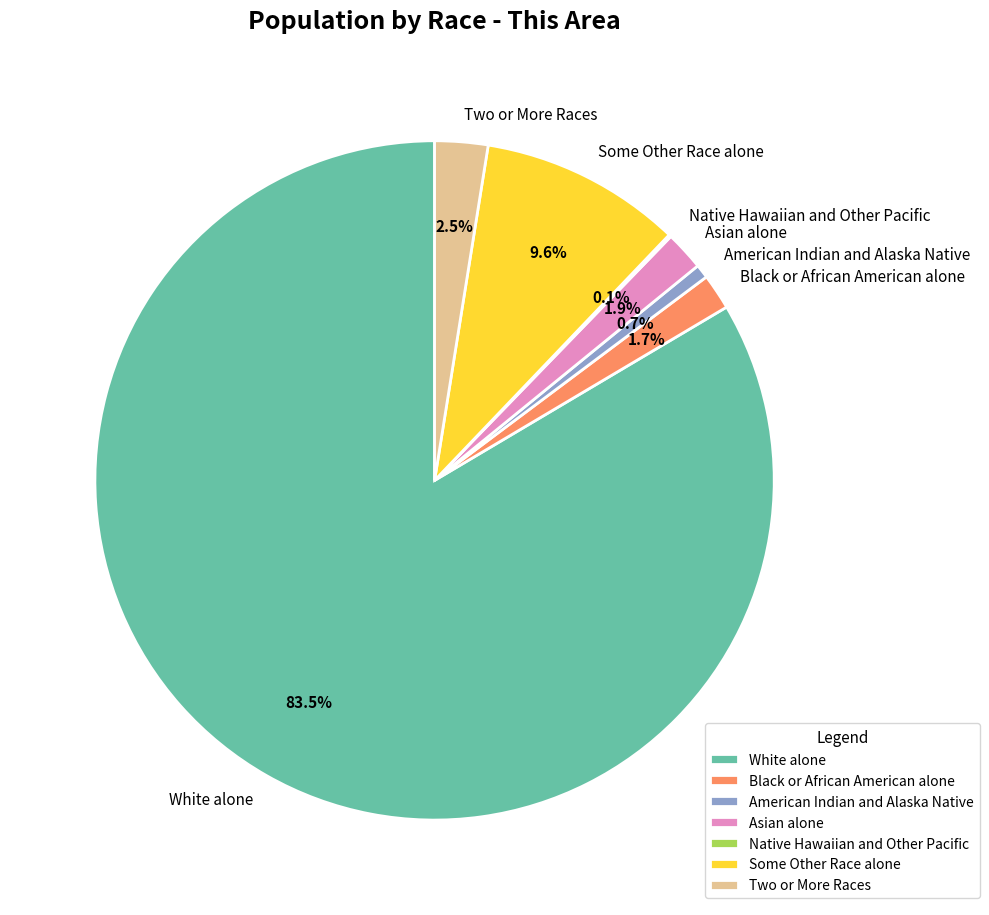

What is the largest slice in the pie chart?

White alone